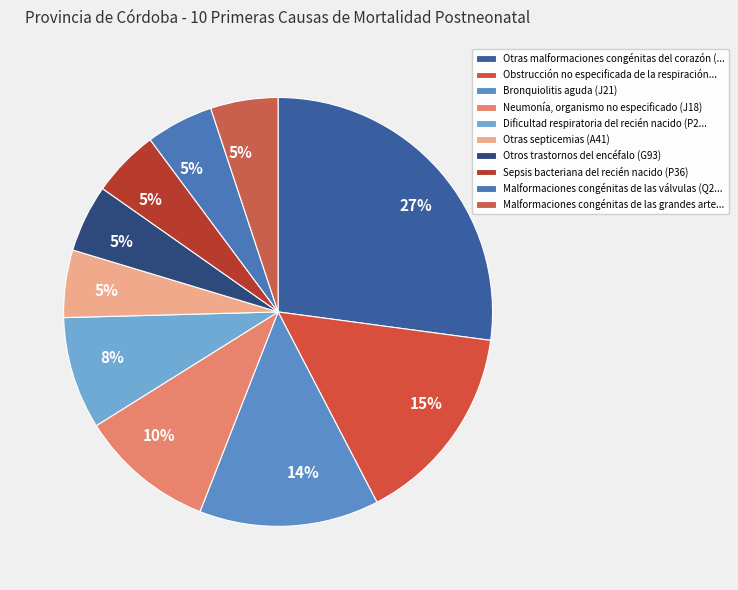

How many slices are in this pie chart?

10